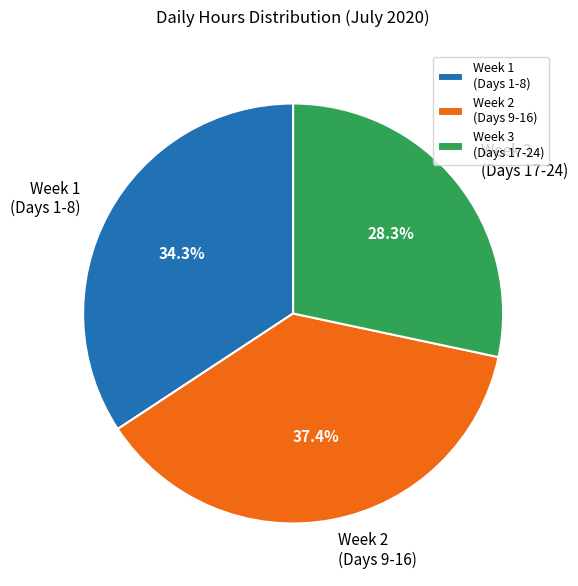

What is the total percentage of Week 2 (Days 9-16) and Week 1 (Days 1-8)?

71.7%